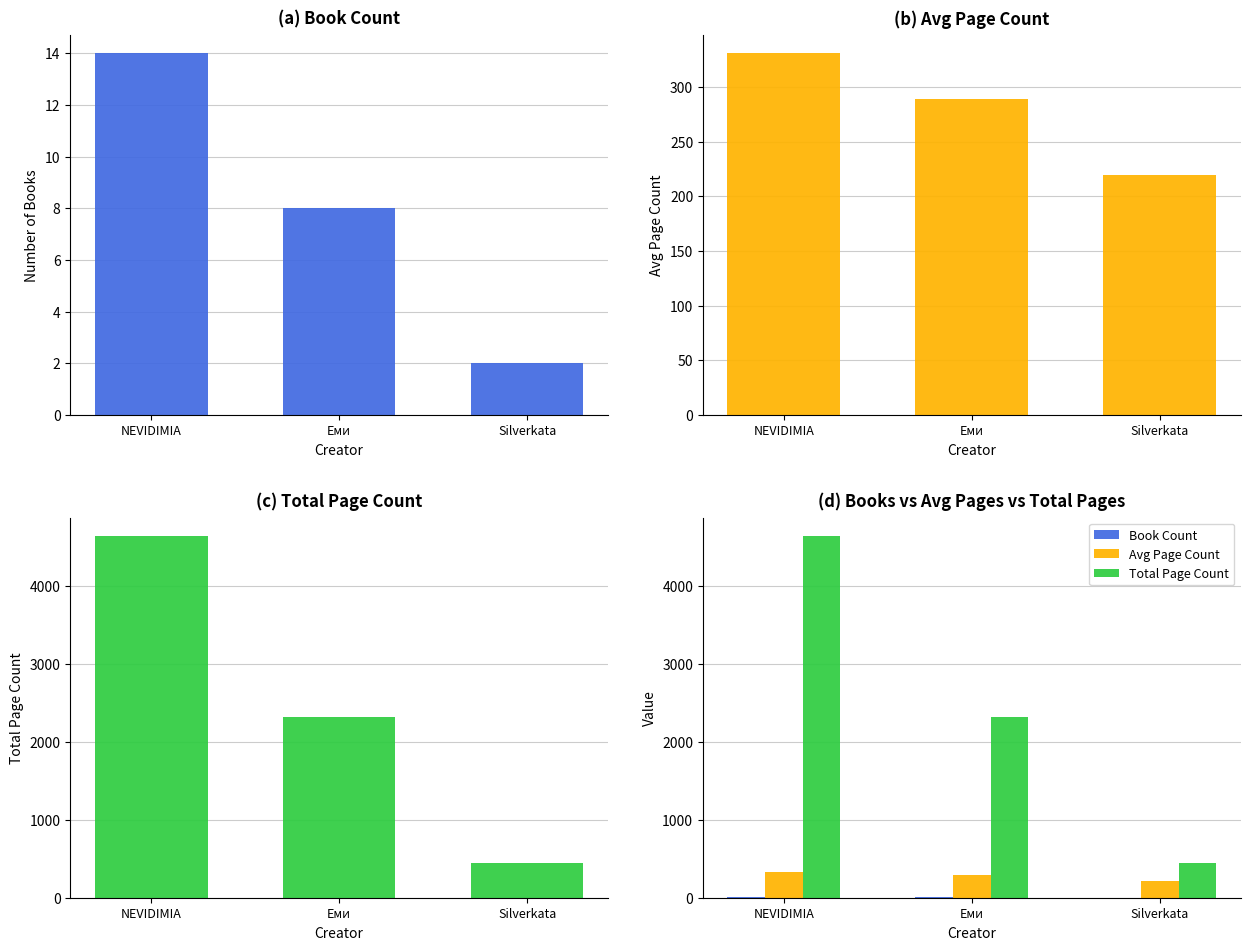

What is the spread (max minus min) of values at Silverkata?

438